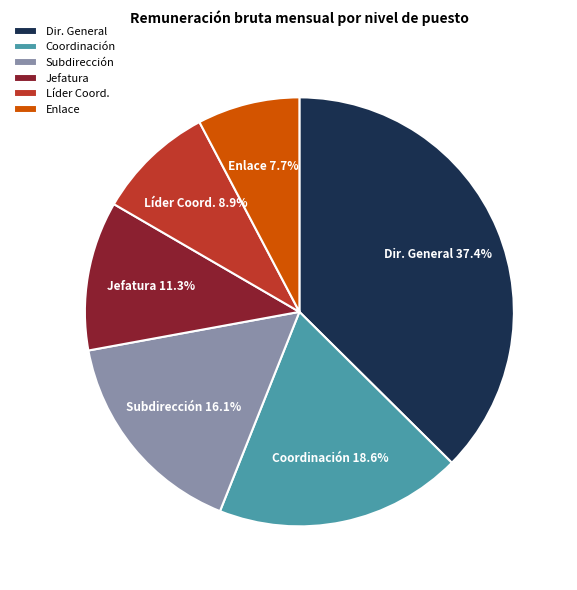

Approximately how many times larger is the value at Subdirección compared to Enlace?

2.1